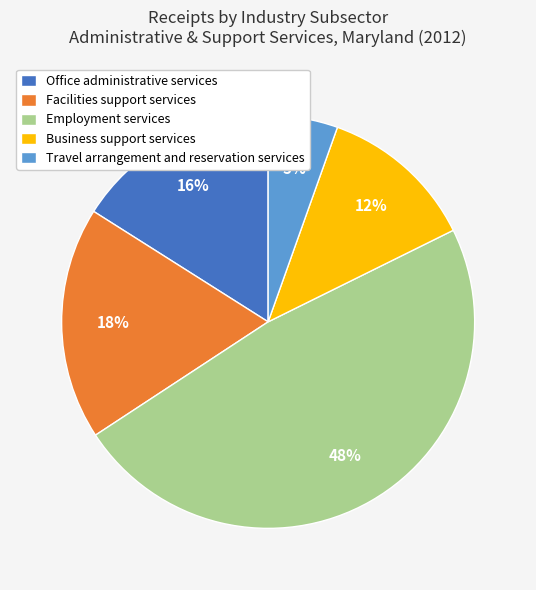

Does Facilities support services represent more than half of the total?

No